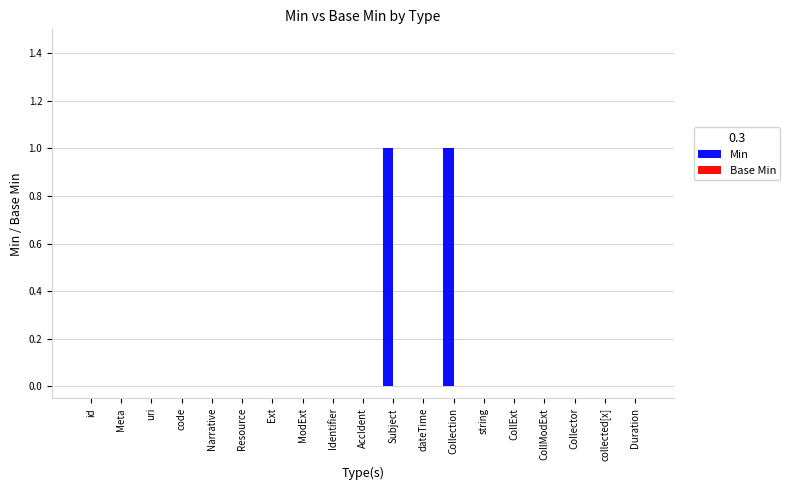

The value at Ext is -1. True or false?

False